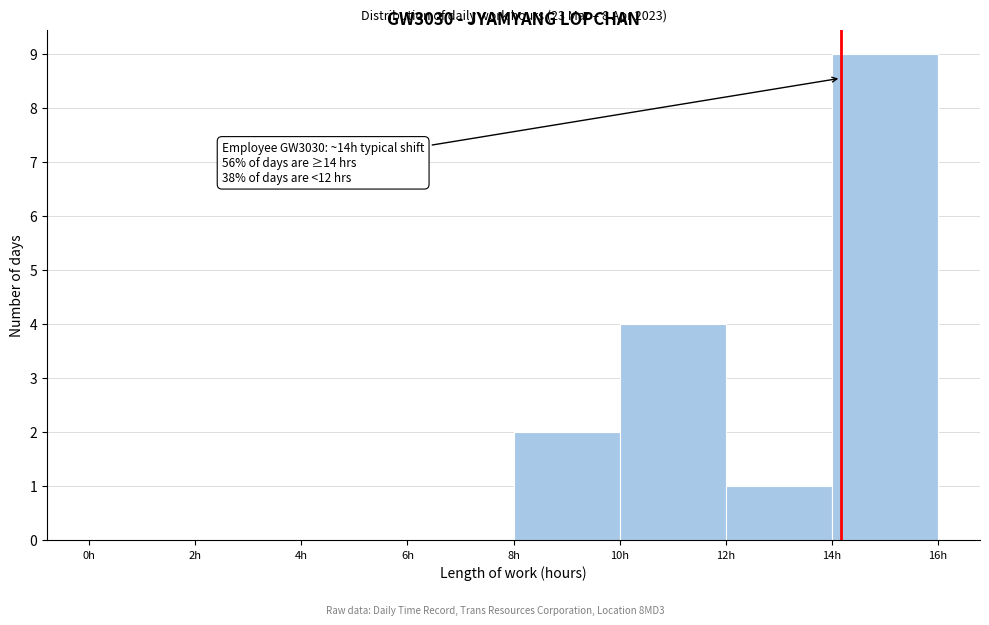

Which range on the x-axis has the tallest bar?

14 to 16